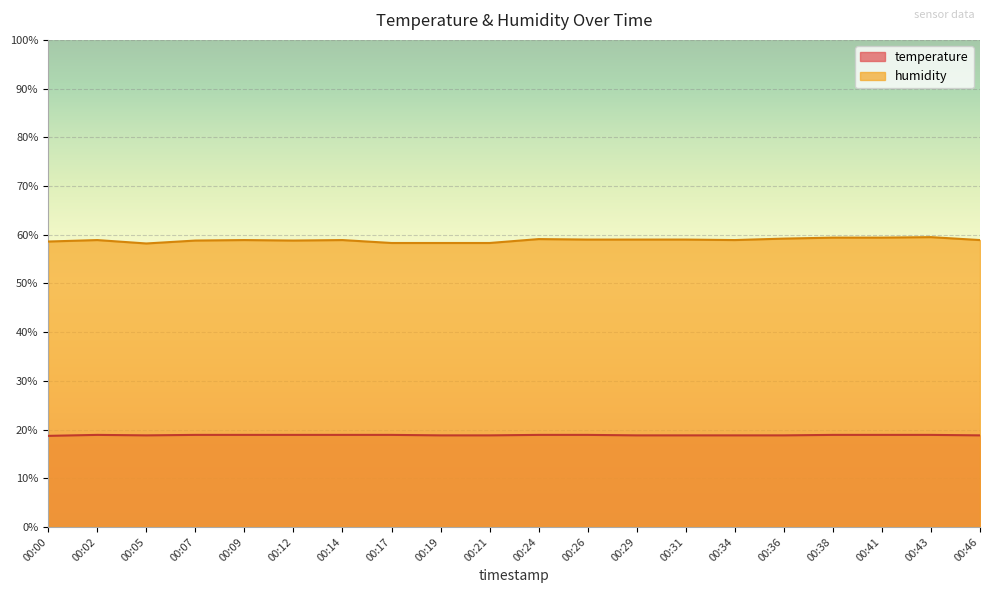

Which label corresponds to the smallest value in the chart?

00:00